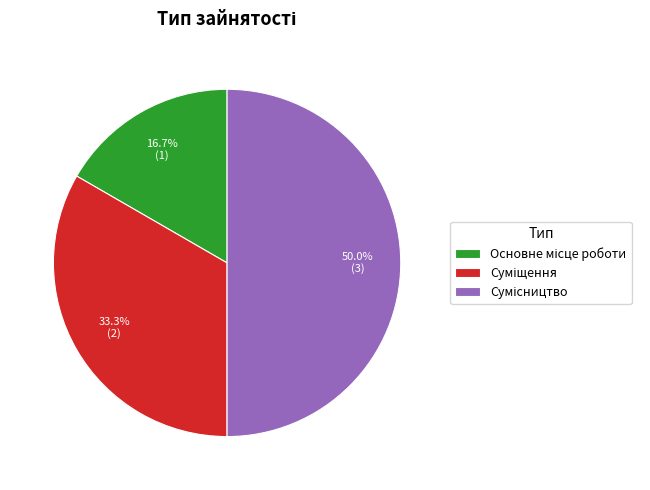

Count the number of slices in the pie.

3